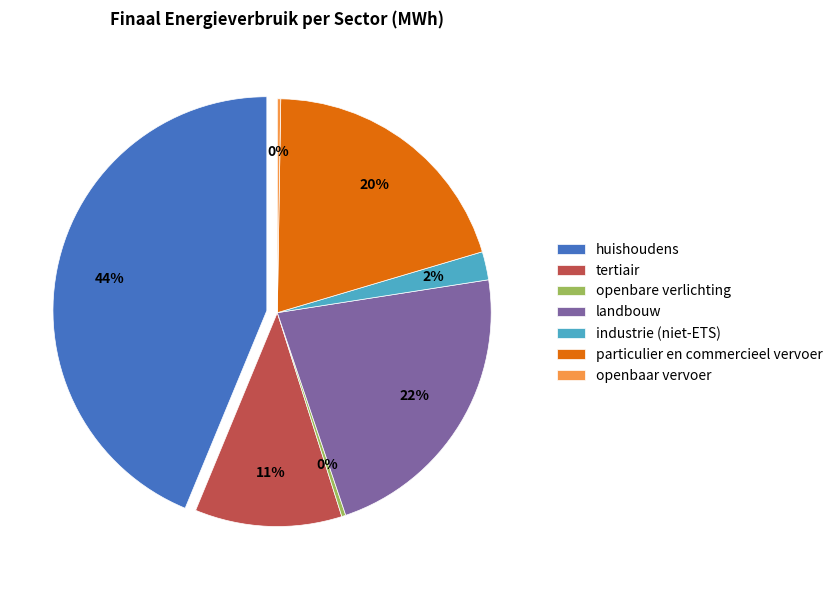

To the nearest percent, what is the average slice percentage?

14%